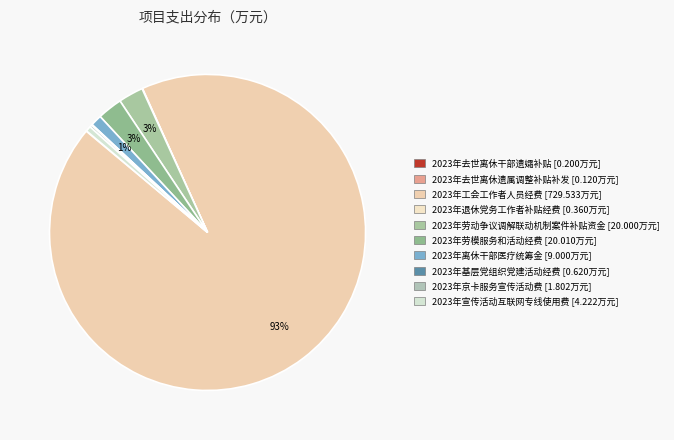

Between 2023年工会工作者人员经费 and 2023年基层党组织党建活动经费, which is larger?

2023年工会工作者人员经费